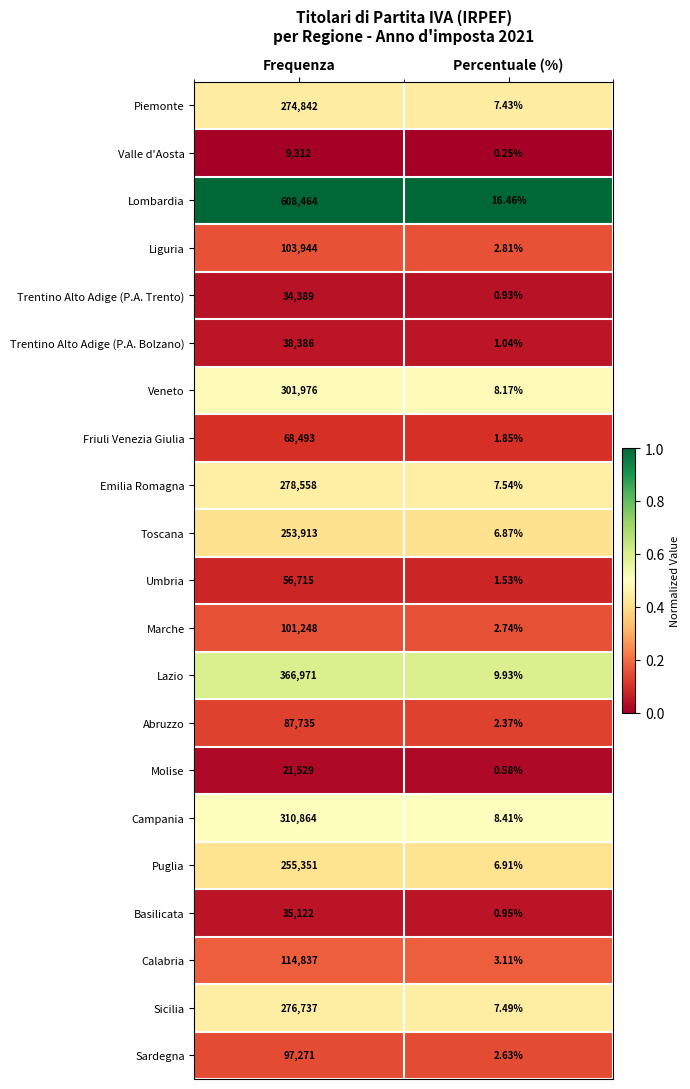

What is the spread (max minus min) of values at Frequenza?

599152.0